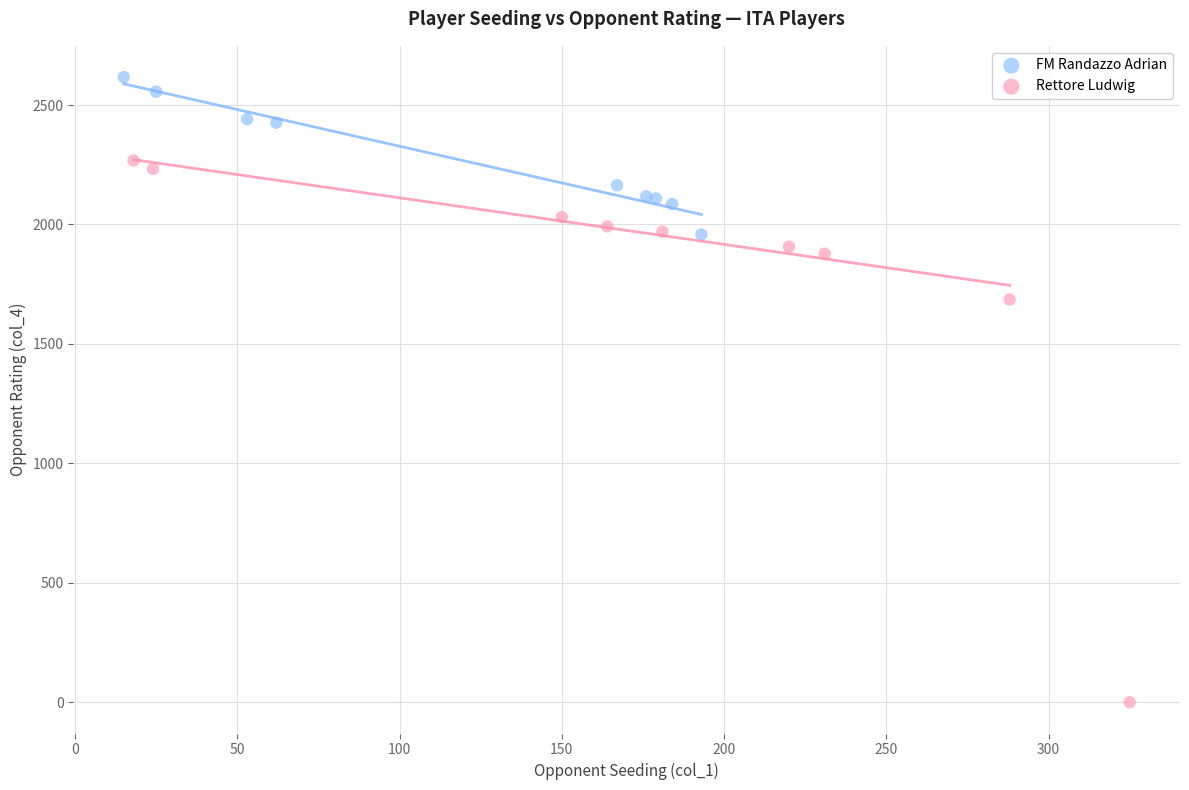

What are all the series names shown in the legend?

FM Randazzo Adrian, Rettore Ludwig